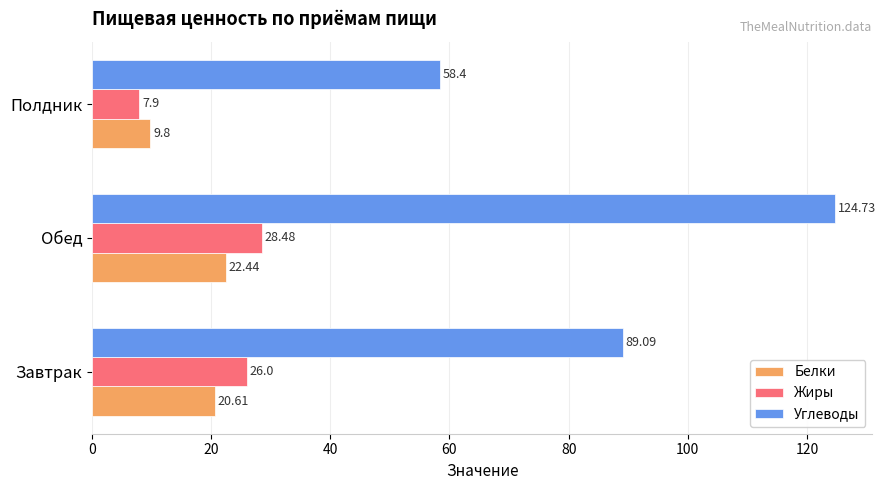

Which series has the widest spread of values?

Углеводы